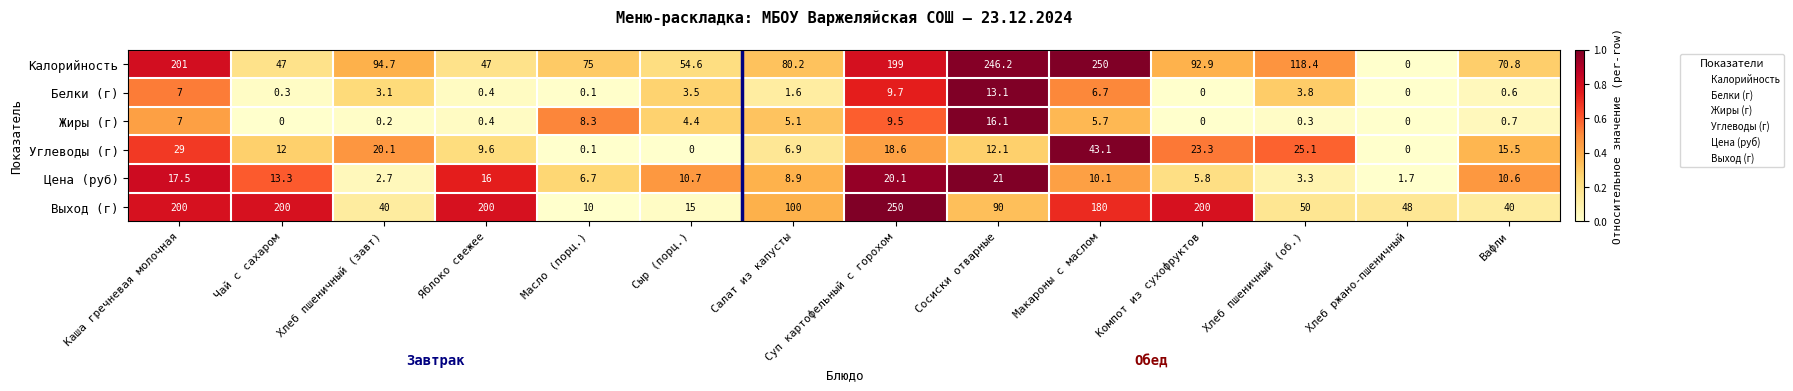

What is the difference between the maximum and minimum values in the Выход (г) series?

240.0